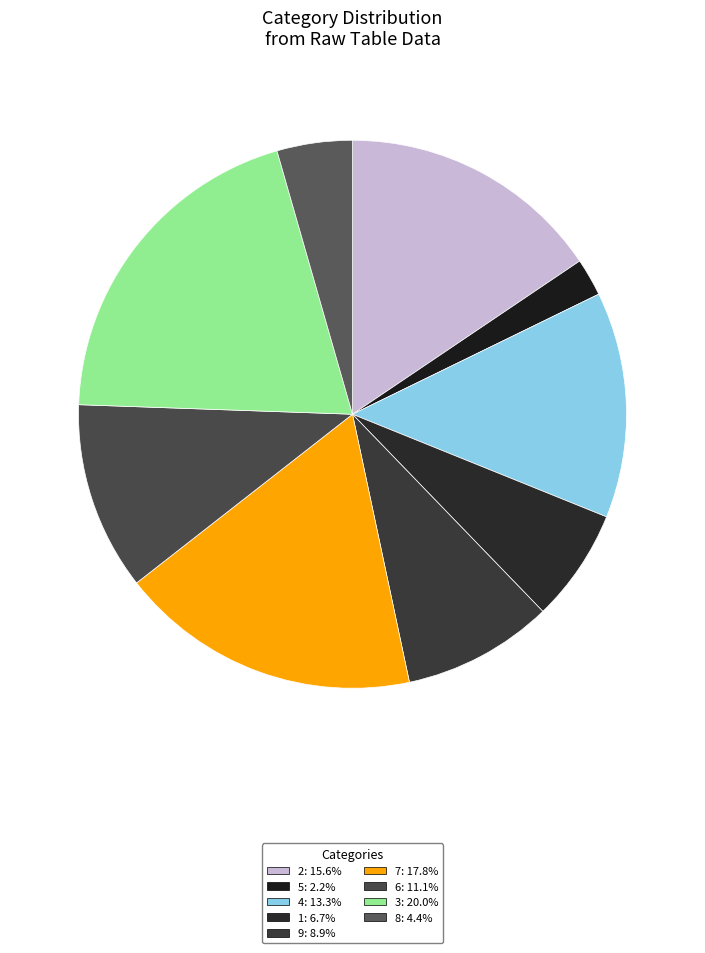

How many segments does this pie chart have?

9